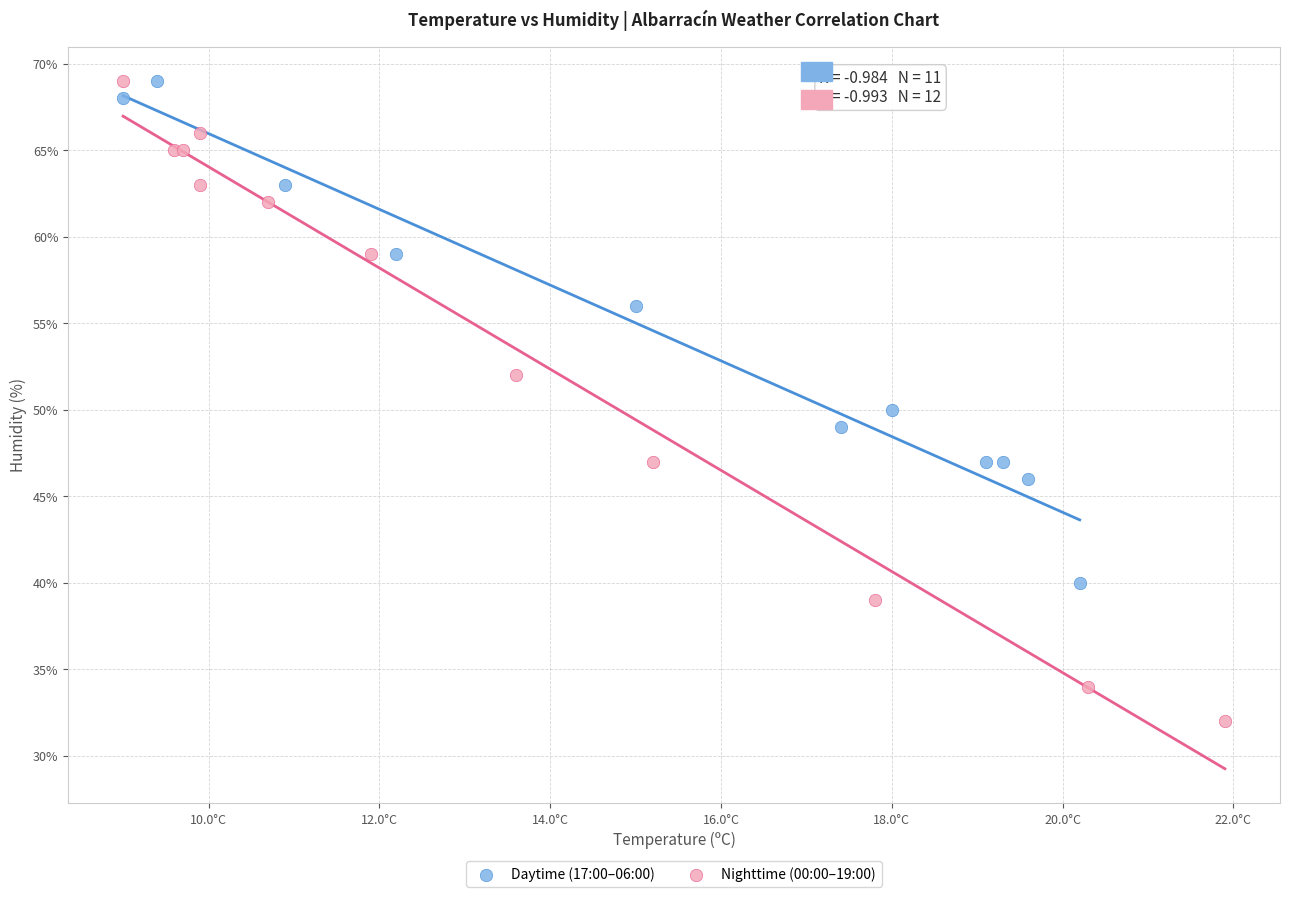

Which series has the largest Y range (max minus min)?

Nighttime (00:00–19:00)